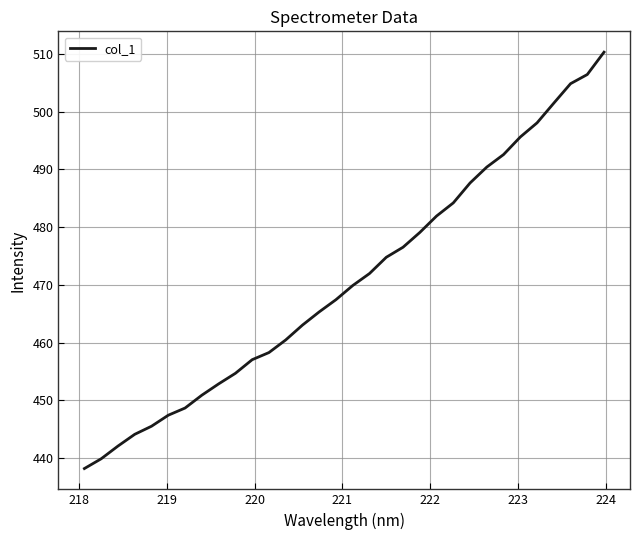

What is the difference between the maximum and minimum values?

72.1